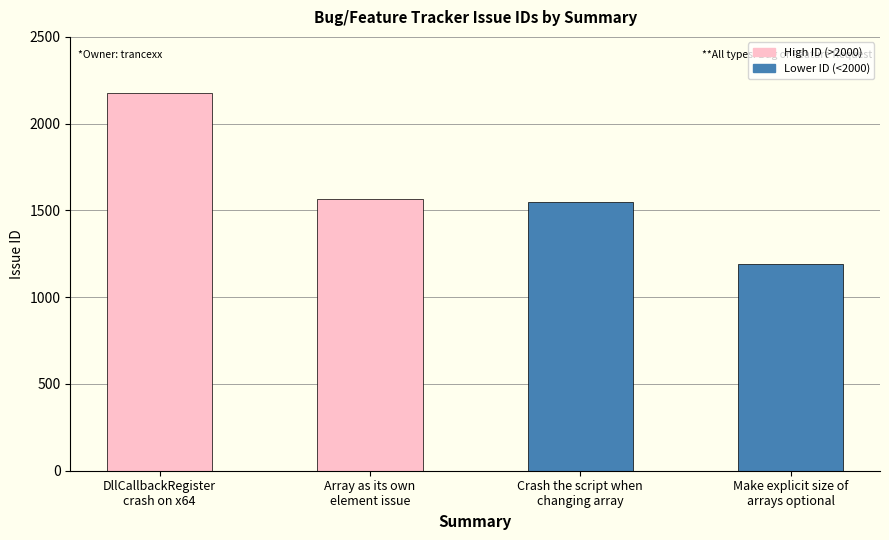

What is the difference between the maximum and minimum values?

985